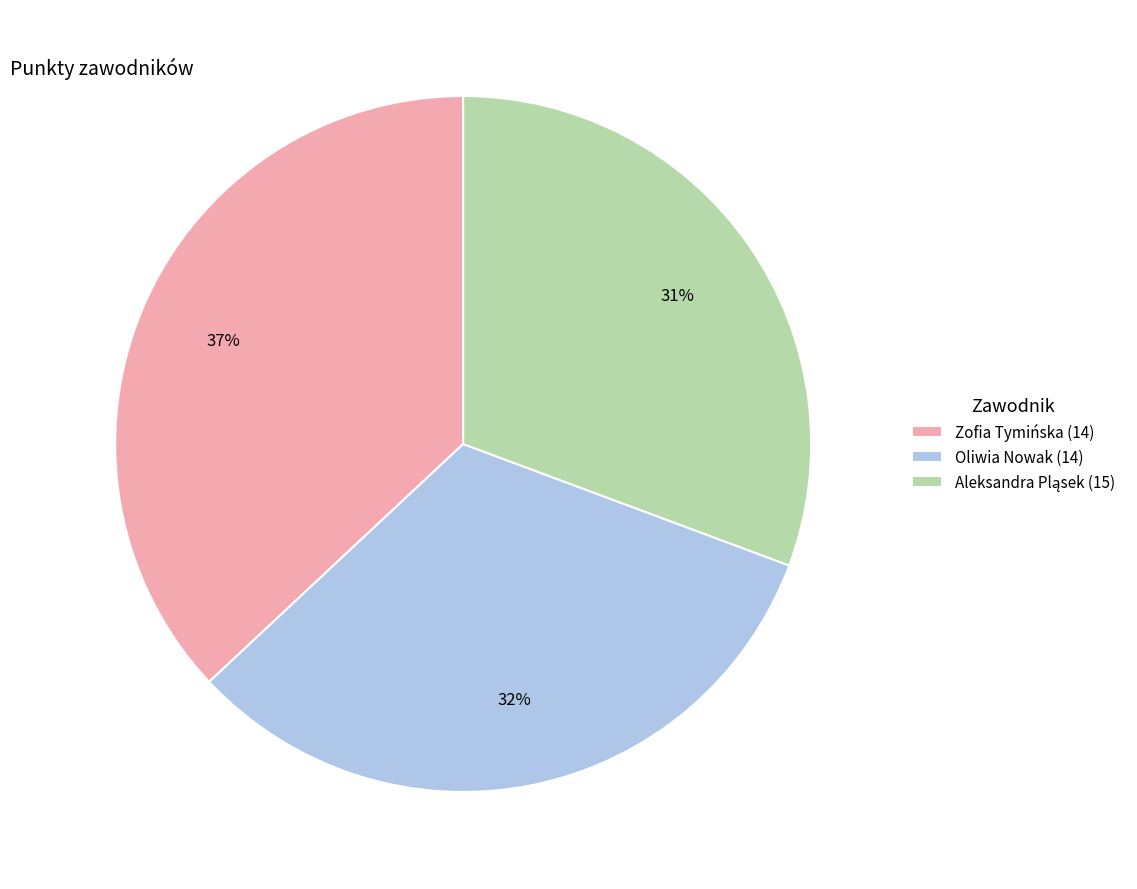

To the nearest percent, what is the difference between the Zofia Tymińska (14) and Oliwia Nowak (14) slice percentages?

5%